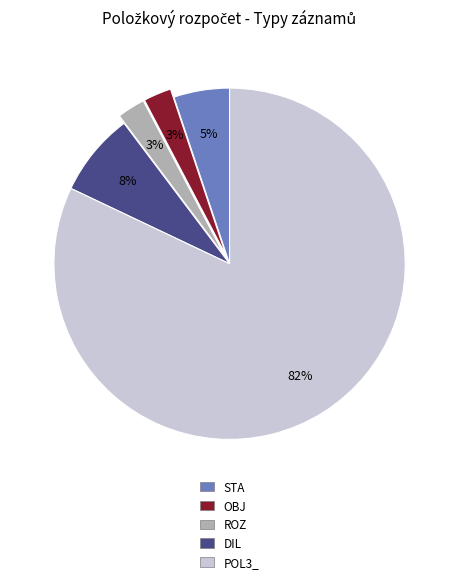

How many slices are in this pie chart?

5